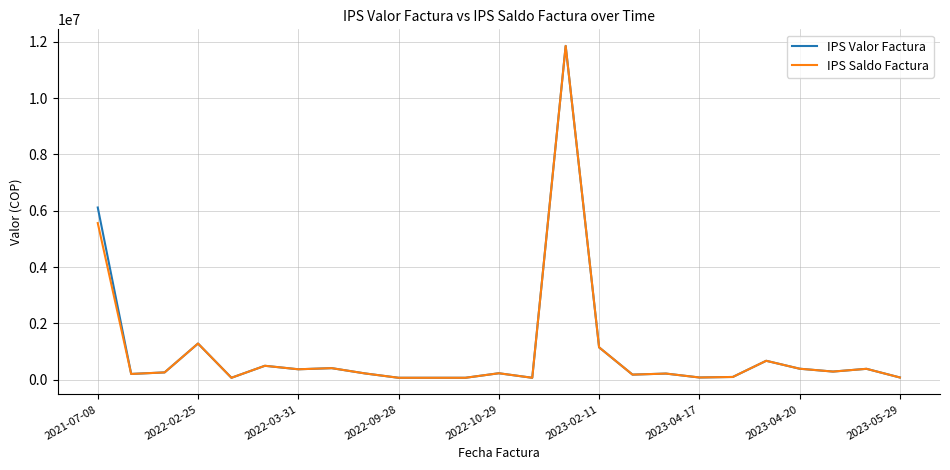

What is the greatest value displayed?

11858077